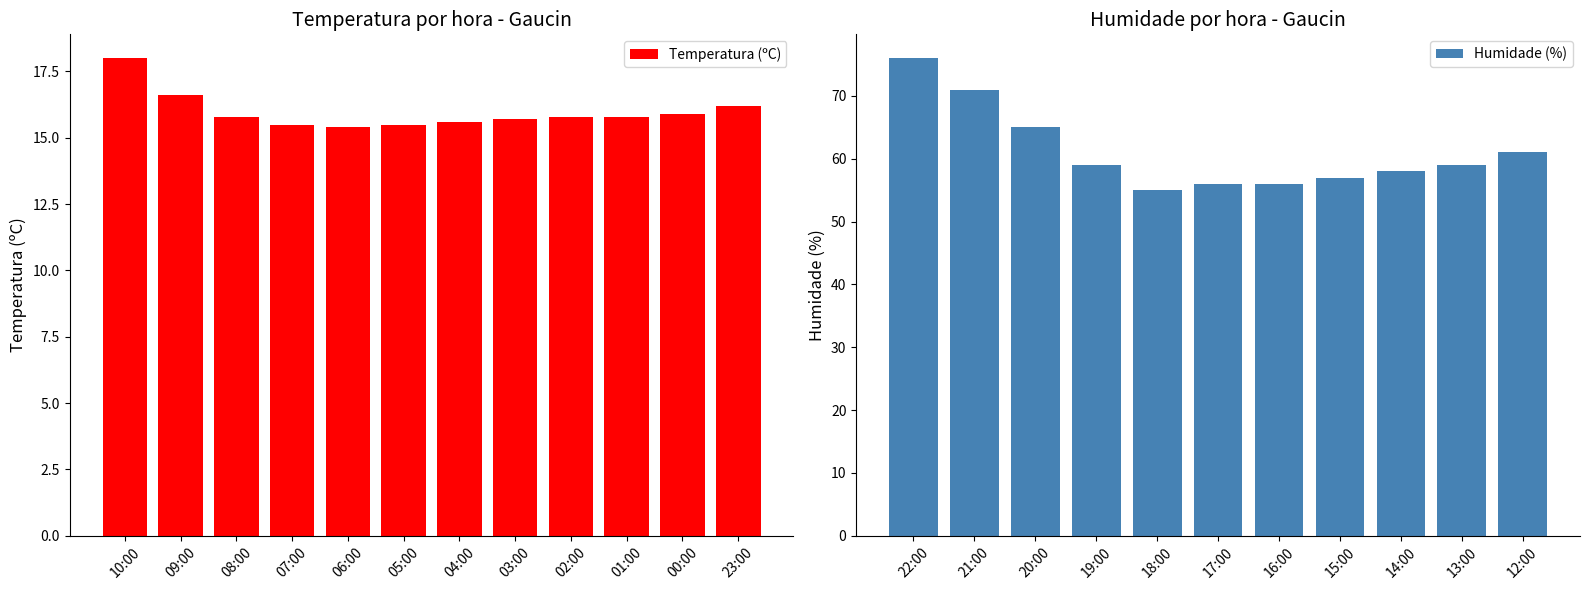

The Temperatura (ºC) series shows 28.2 at 23:00. True or false?

False